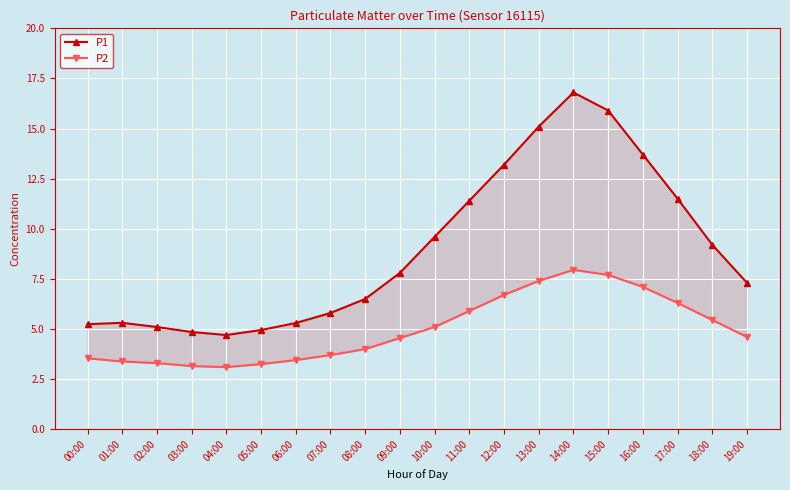

At 16:00, list the series in order from smallest to largest.

P2, P1